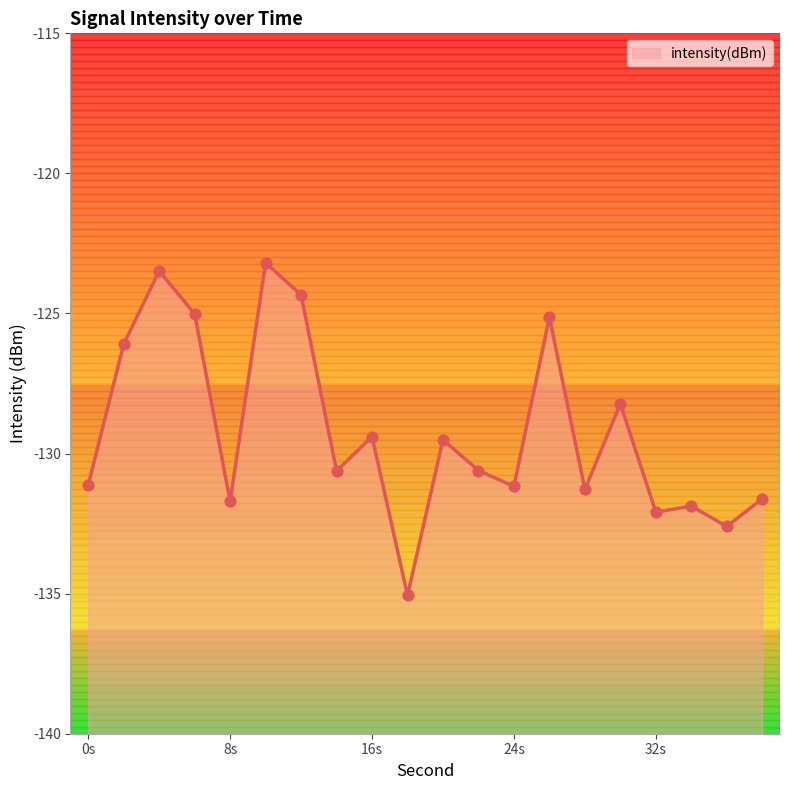

What is the change in value from 2 to 24?

-5.1